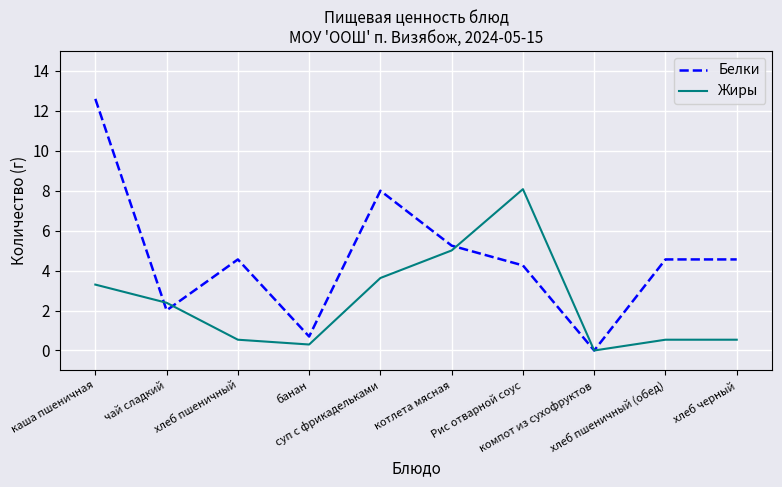

Where is Жиры nearest to the value 4?

суп с фрикадельками